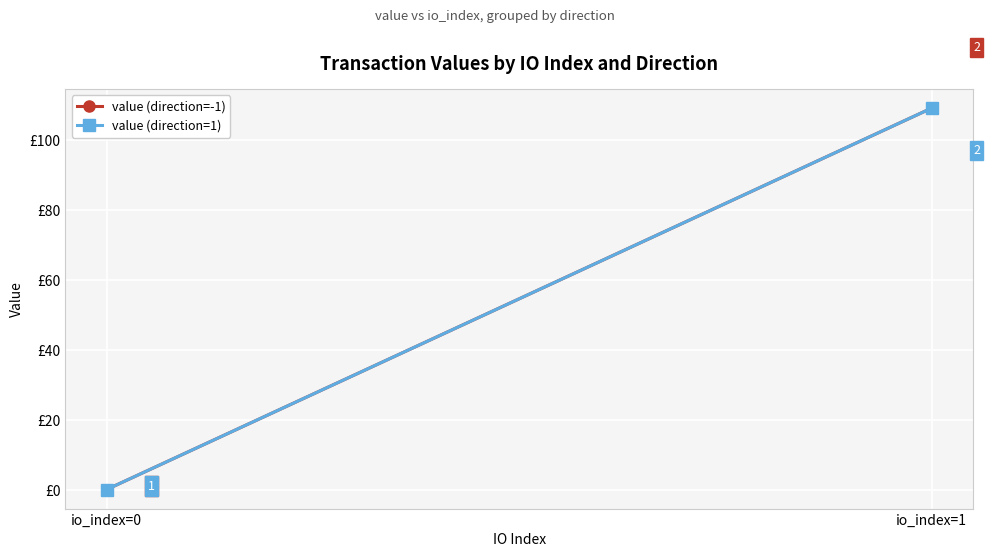

What is the total value across all series at io_index=1?

218.0